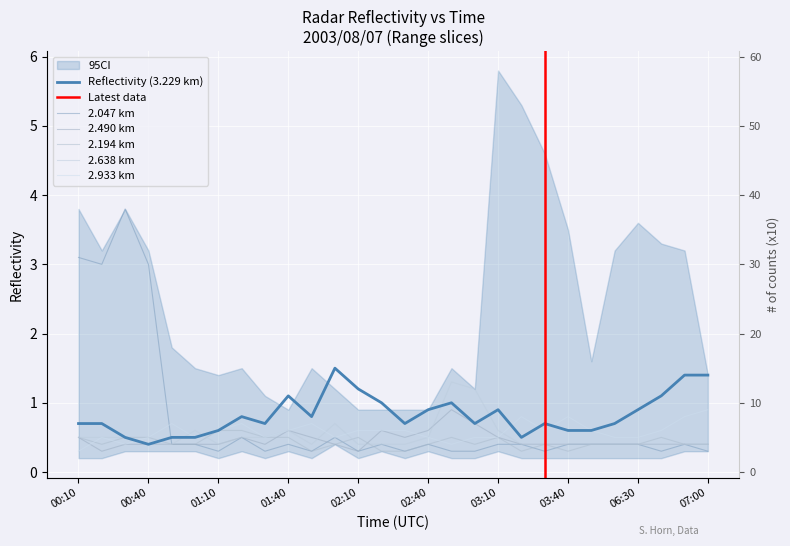

Reading left to right, list all the values displayed in this chart.

2.047: 00:10=3.1	00:20=3.0	00:30=3.8	00:40=3.0	00:50=0.4	01:00=0.4	01:10=0.3	01:20=0.5	01:30=0.3	01:40=0.4	01:50=0.3	02:00=0.5	02:10=0.3	02:20=0.4	02:30=0.3	02:40=0.4	02:50=0.3	03:00=0.3	03:10=0.4	03:20=0.4	03:30=0.3	03:40=0.4	03:50=0.4	06:20=0.4	06:30=0.4	06:40=0.3	06:50=0.4	07:00=0.3
2.490: 00:10=0.5	00:20=0.3	00:30=0.4	00:40=0.4	00:50=0.4	01:00=0.4	01:10=0.4	01:20=0.5	01:30=0.4	01:40=0.6	01:50=0.5	02:00=0.4	02:10=0.3	02:20=0.6	02:30=0.5	02:40=0.6	02:50=0.9	03:00=0.7	03:10=0.5	03:20=0.4	03:30=0.4	03:40=0.4	03:50=0.4	06:20=0.4	06:30=0.4	06:40=0.4	06:50=0.4	07:00=0.4
2.194: 00:10=0.5	00:20=0.4	00:30=0.5	00:40=0.5	00:50=0.4	01:00=0.4	01:10=0.6	01:20=0.6	01:30=0.5	01:40=0.5	01:50=0.3	02:00=0.4	02:10=0.5	02:20=0.3	02:30=0.3	02:40=0.4	02:50=0.5	03:00=0.4	03:10=0.5	03:20=0.3	03:30=0.4	03:40=0.3	03:50=0.4	06:20=0.4	06:30=0.4	06:40=0.5	06:50=0.4	07:00=0.4
2.638: 00:10=0.5	00:20=0.5	00:30=0.5	00:40=0.4	00:50=0.4	01:00=0.6	01:10=0.4	01:20=0.5	01:30=0.5	01:40=0.6	01:50=0.4	02:00=0.7	02:10=0.4	02:20=0.4	02:30=0.4	02:40=0.5	02:50=1.3	03:00=1.2	03:10=0.6	03:20=0.4	03:30=0.4	03:40=0.4	03:50=0.4	06:20=0.4	06:30=0.4	06:40=0.4	06:50=0.4	07:00=0.4
3.229: 00:10=0.7	00:20=0.7	00:30=0.5	00:40=0.4	00:50=0.5	01:00=0.5	01:10=0.6	01:20=0.8	01:30=0.7	01:40=1.1	01:50=0.8	02:00=1.5	02:10=1.2	02:20=1.0	02:30=0.7	02:40=0.9	02:50=1.0	03:00=0.7	03:10=0.9	03:20=0.5	03:30=0.7	03:40=0.6	03:50=0.6	06:20=0.7	06:30=0.9	06:40=1.1	06:50=1.4	07:00=1.4
2.933: 00:10=0.3	00:20=0.5	00:30=0.4	00:40=0.5	00:50=0.7	01:00=0.5	01:10=0.6	01:20=0.7	01:30=0.5	01:40=0.6	01:50=0.7	02:00=0.5	02:10=0.6	02:20=0.6	02:30=0.6	02:40=0.5	02:50=0.4	03:00=0.5	03:10=0.5	03:20=0.8	03:30=0.6	03:40=0.8	03:50=0.6	06:20=0.5	06:30=0.5	06:40=0.6	06:50=0.8	07:00=0.9